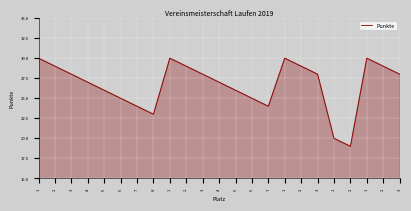

List the labels in order of value, largest first.

1, 1, 1, 1, 2, 2, 2, 2, 3, 3, 3, 3, 4, 4, 5, 5, 6, 6, 7, 7, 8, 1, 2